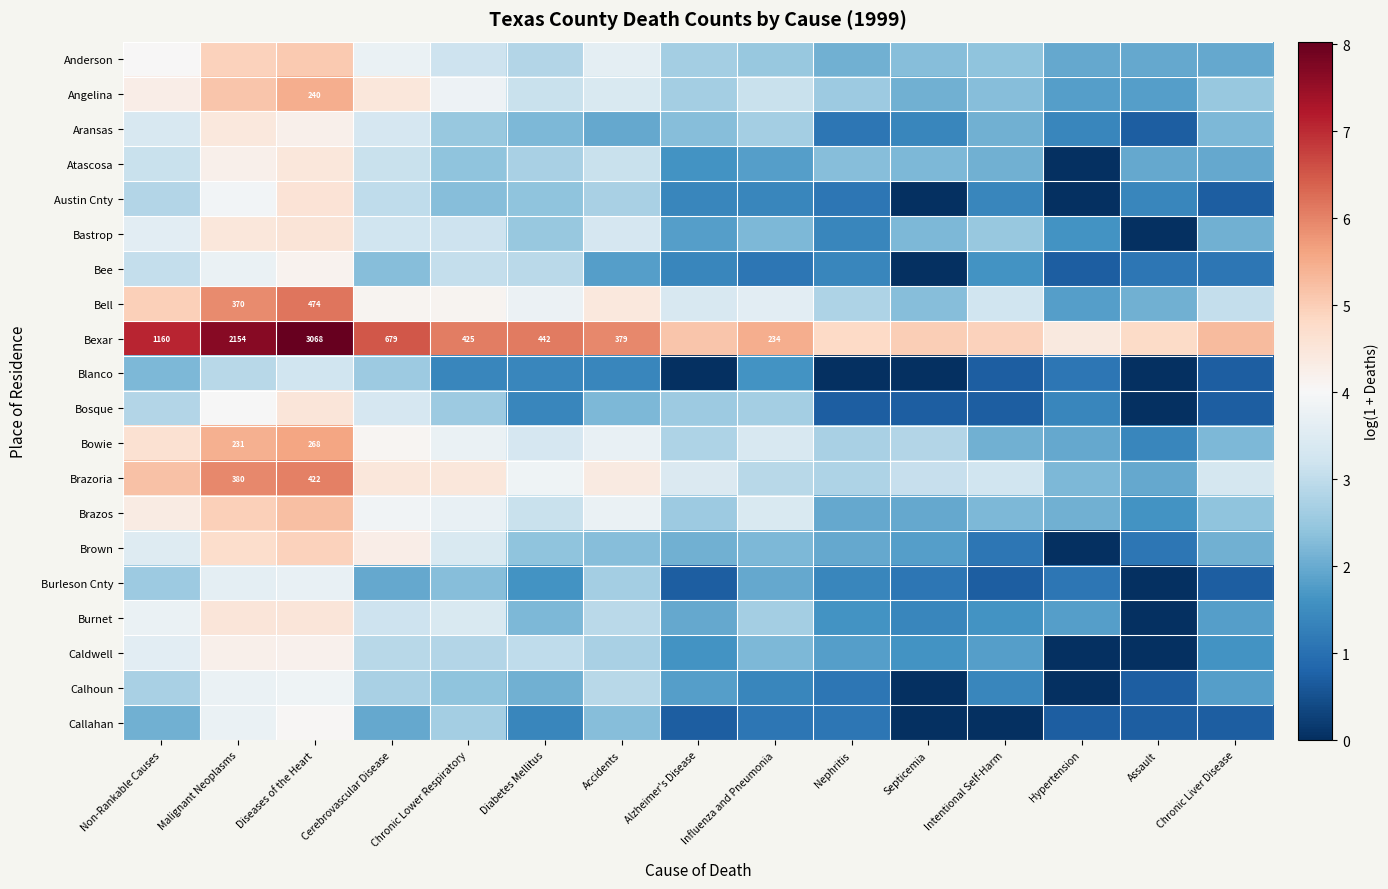

Which category has the highest value across all series?

Diseases of the Heart